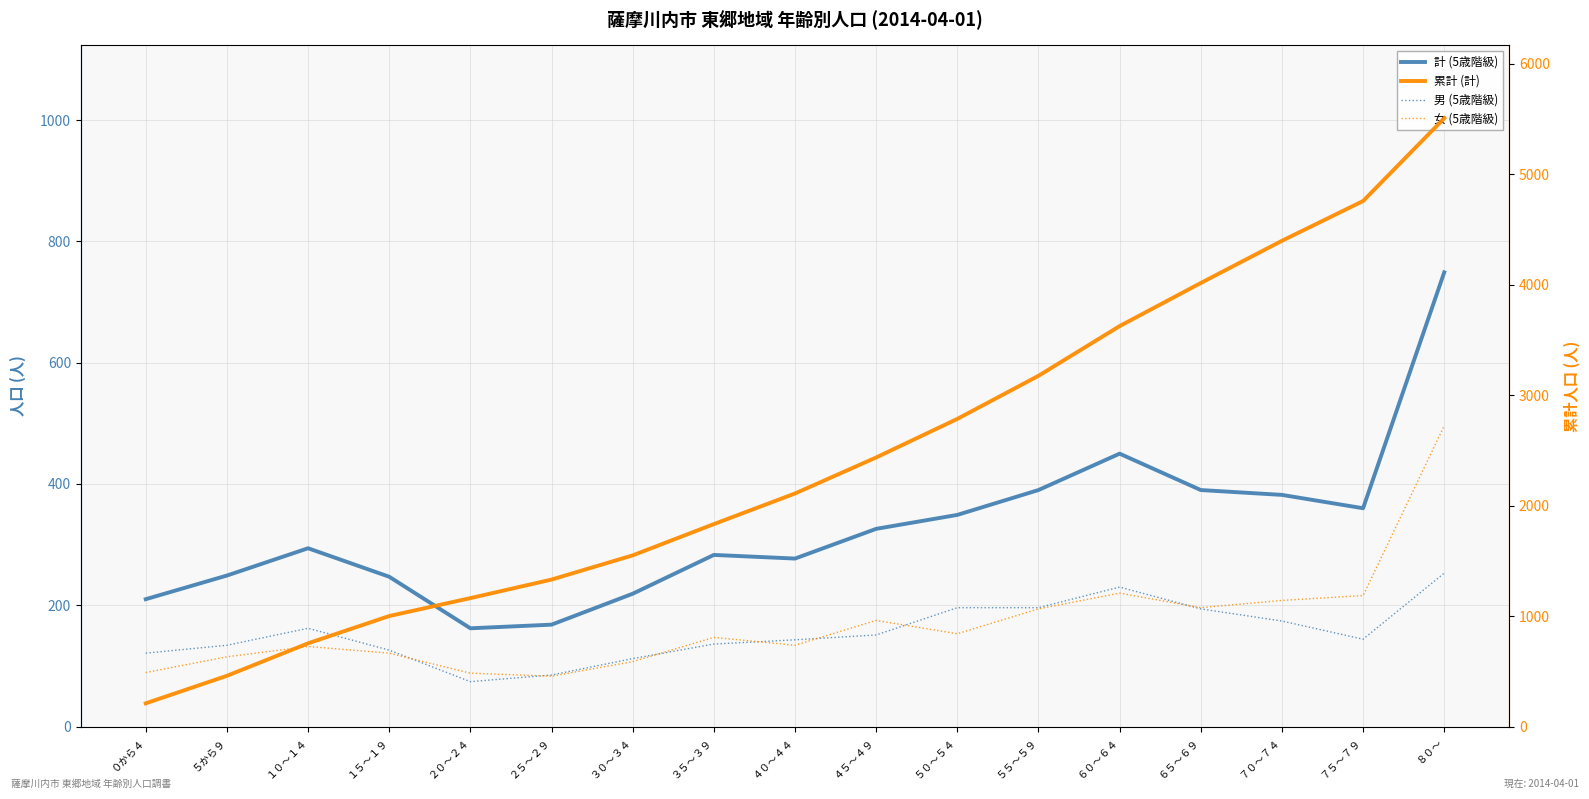

What is the label of the 4th point from the right?

６５～６９